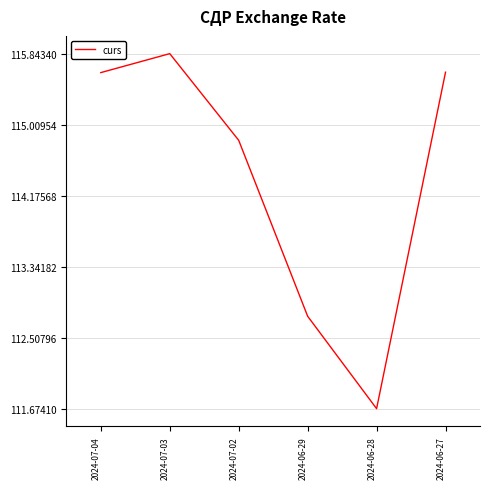

At which label is the value closest to 113?

2024-06-29